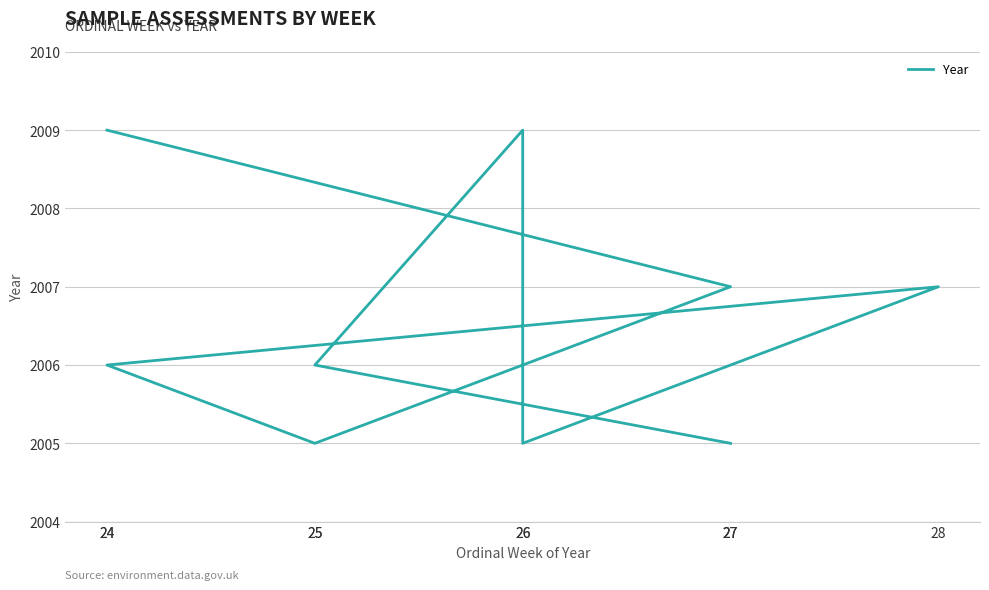

How many interior local valleys (lower than both neighbors) does the data have?

2